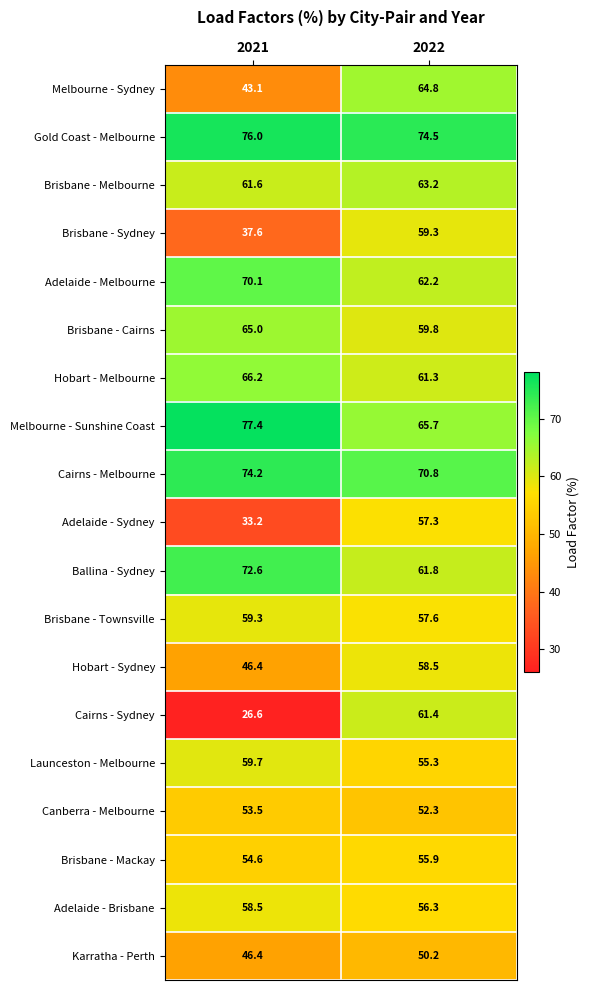

What is the spread (max minus min) of values at 2021?

50.8